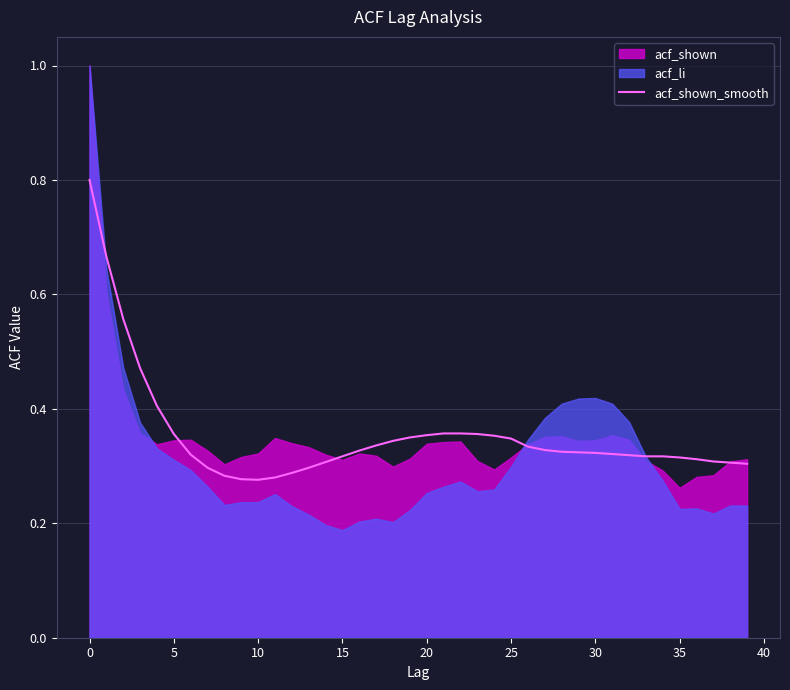

What is the average value?

0.4